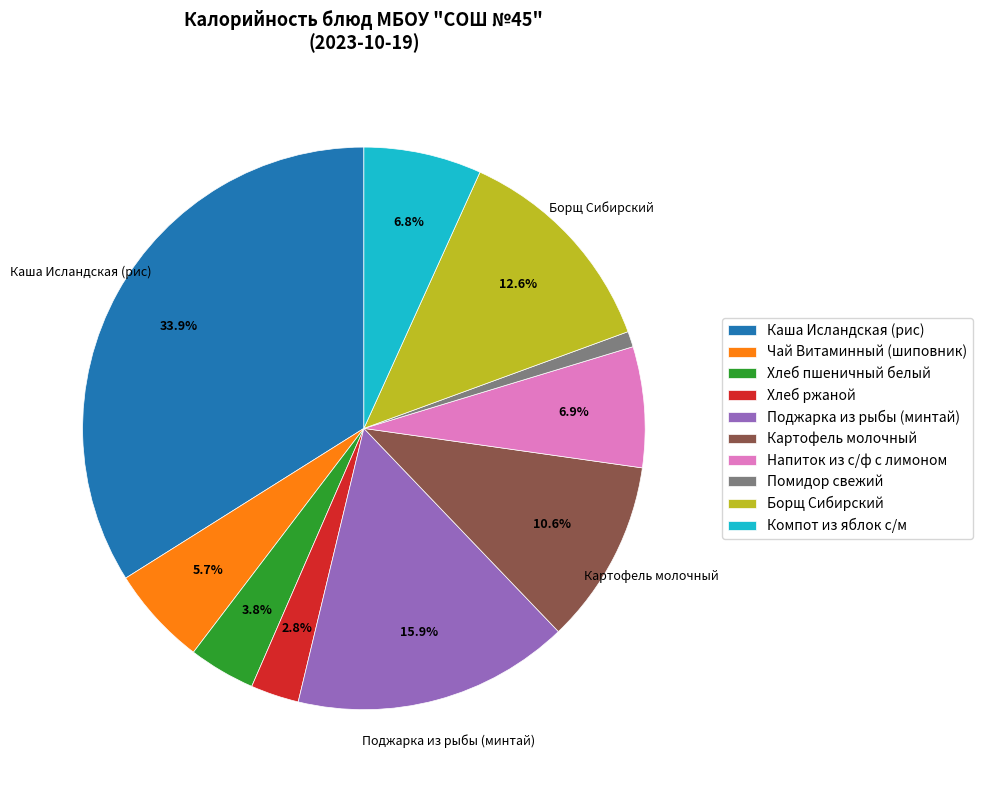

What is the largest slice in the pie chart?

Каша Исландская (рис)